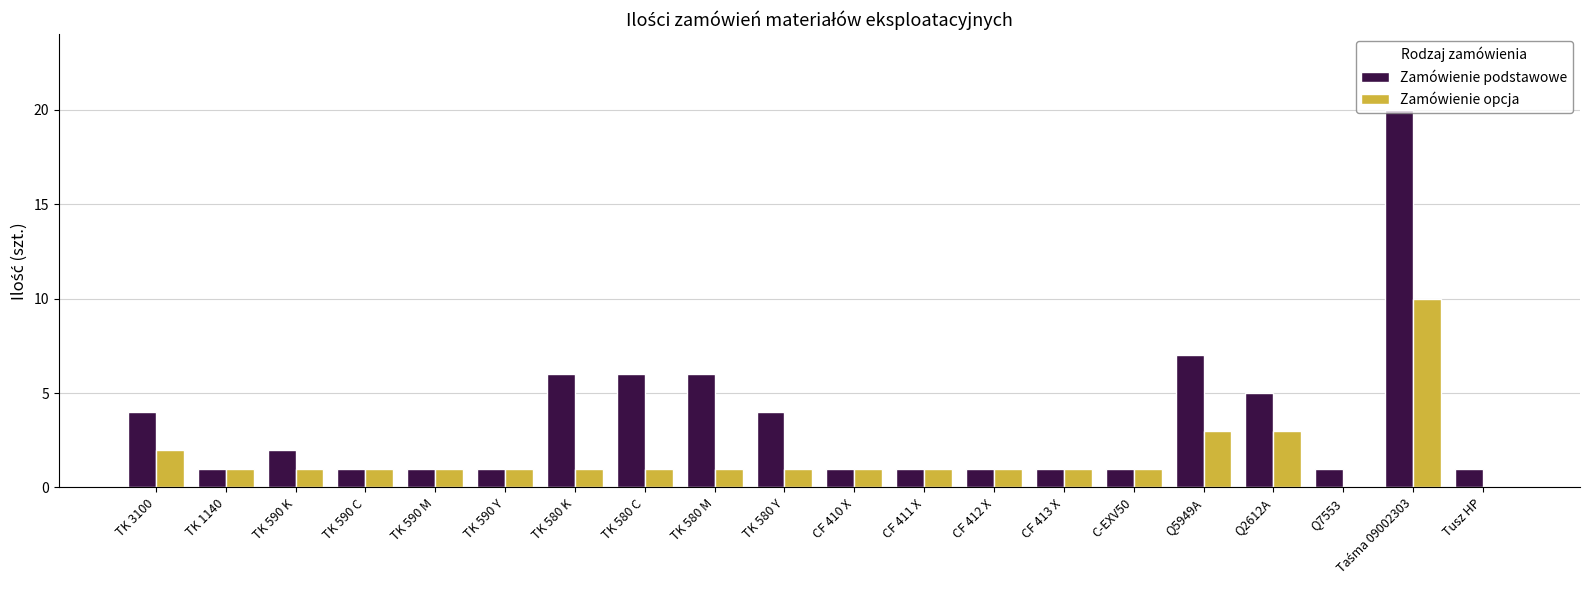

Which series changed the most between CF 413 X and Q5949A?

Zamówienie podstawowe